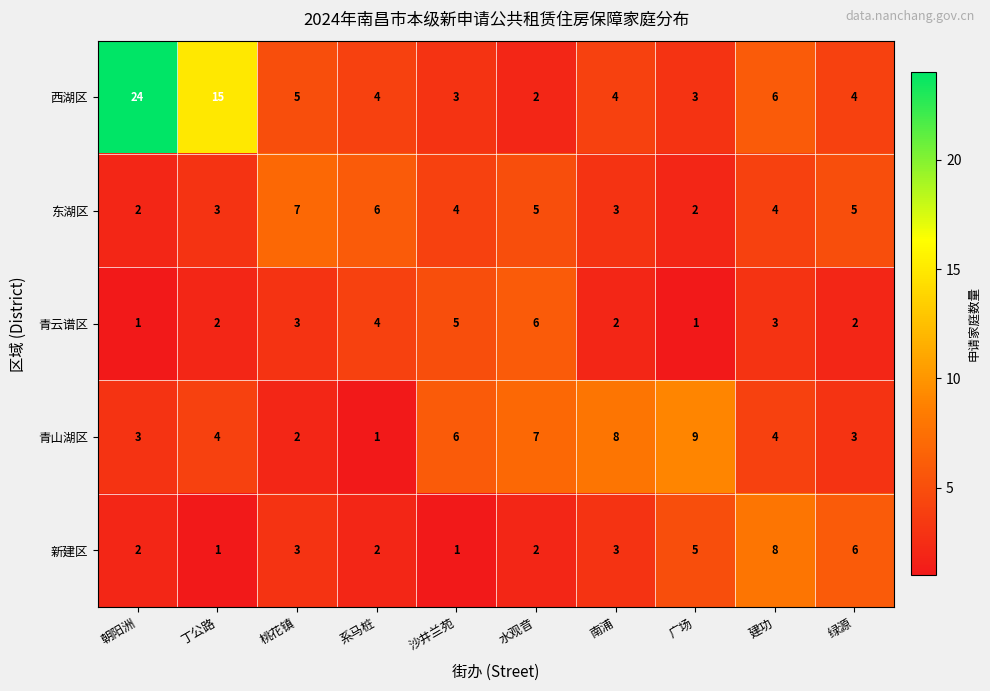

At how many categories does at least one series exceed 1?

10